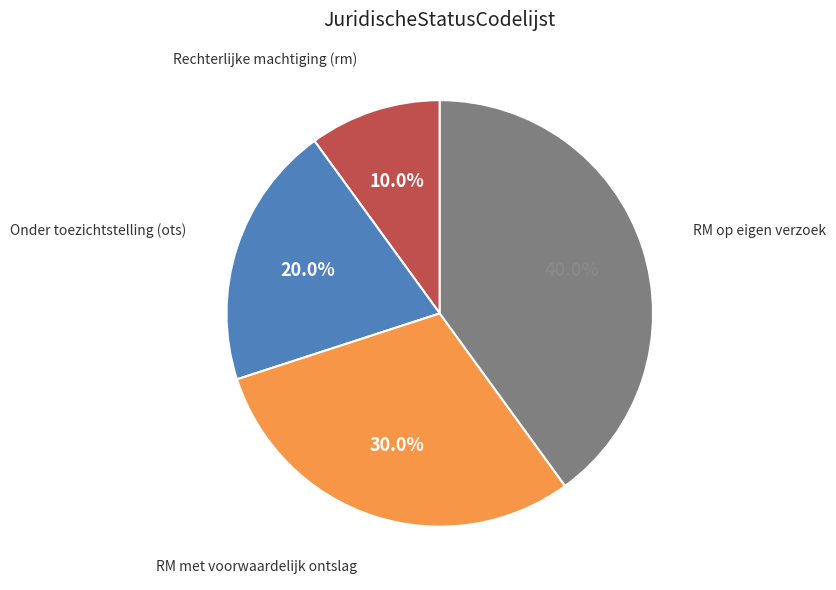

Is there any slice that represents more than half of the pie?

No